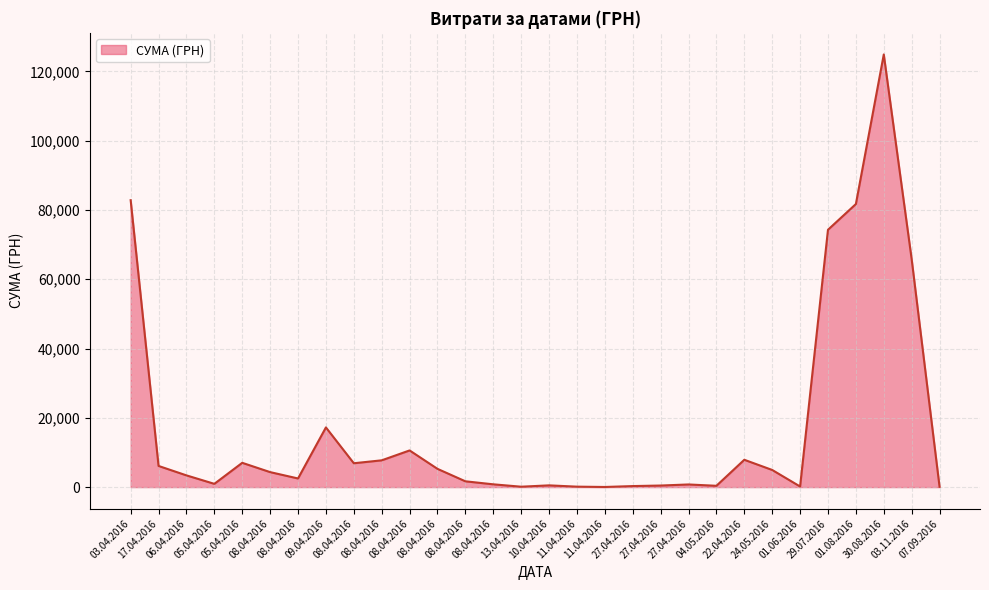

How many lines are shown in the chart?

1